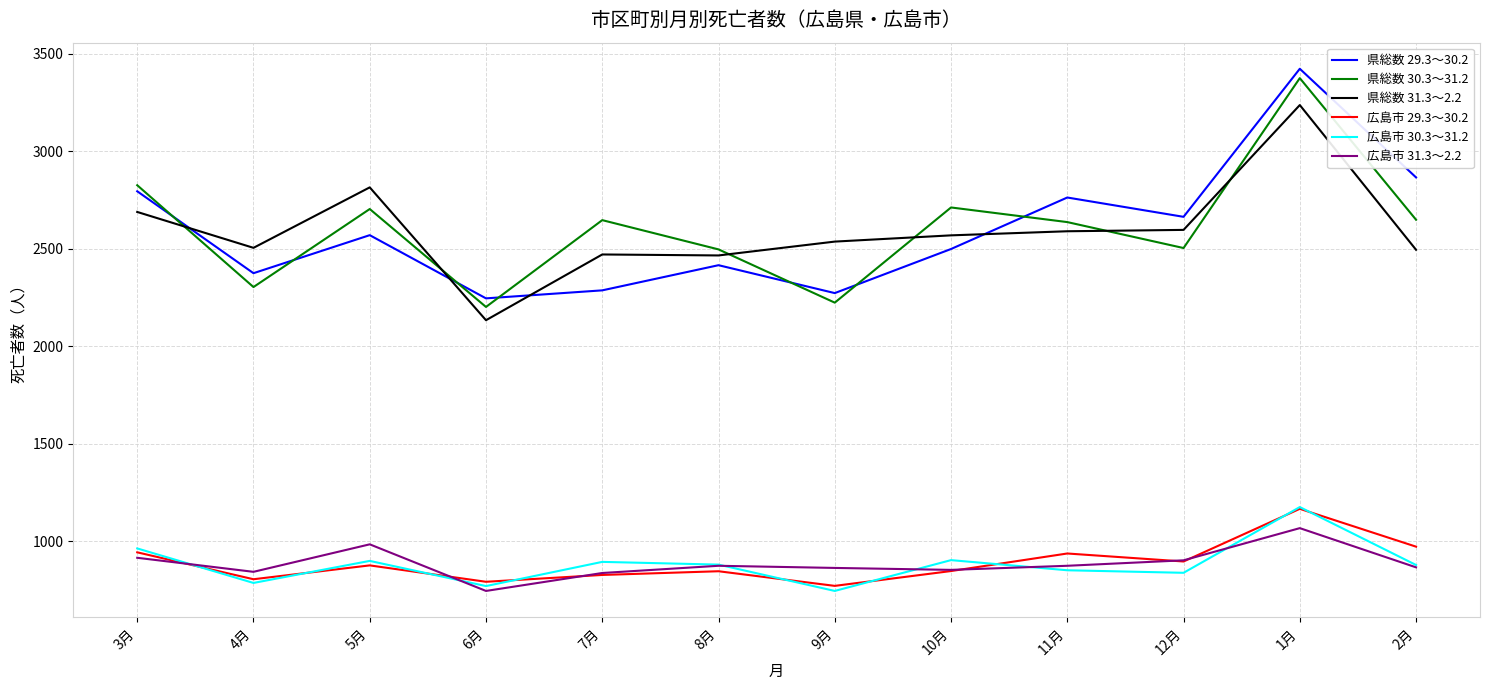

Which category has the highest value in the 広島市 29.3～30.2 series?

1月